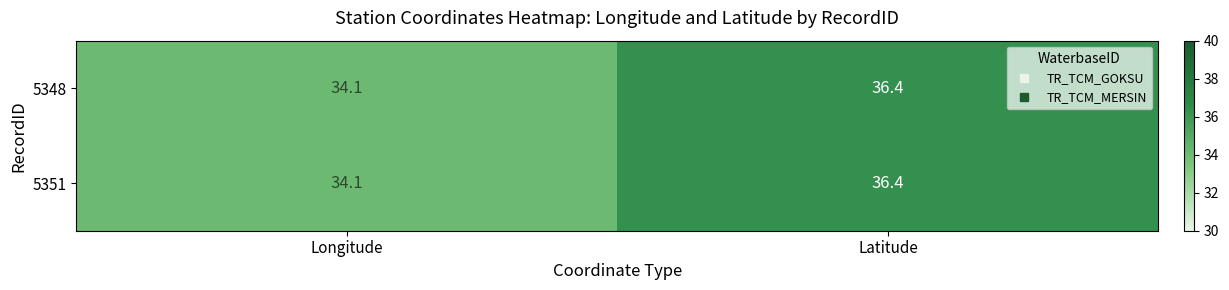

Which category has the highest value across all series?

Latitude